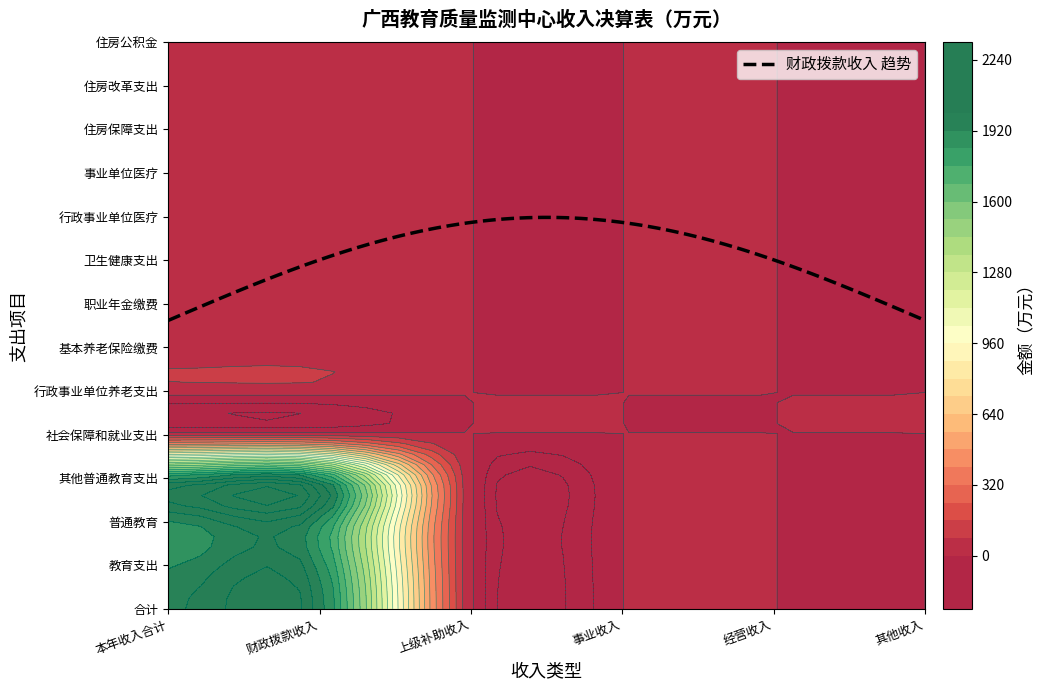

List the series in order of their peak value, lowest first.

上级补助收入, 事业收入, 经营收入, 其他收入, 合计, 财政拨款收入